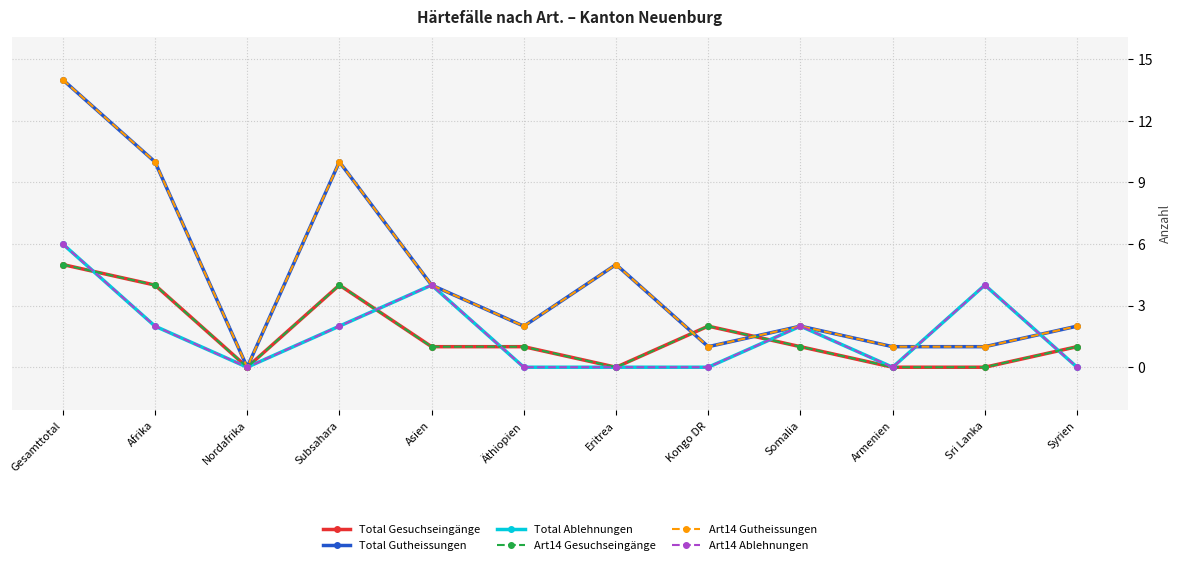

Does the chart have visible grid lines?

Yes